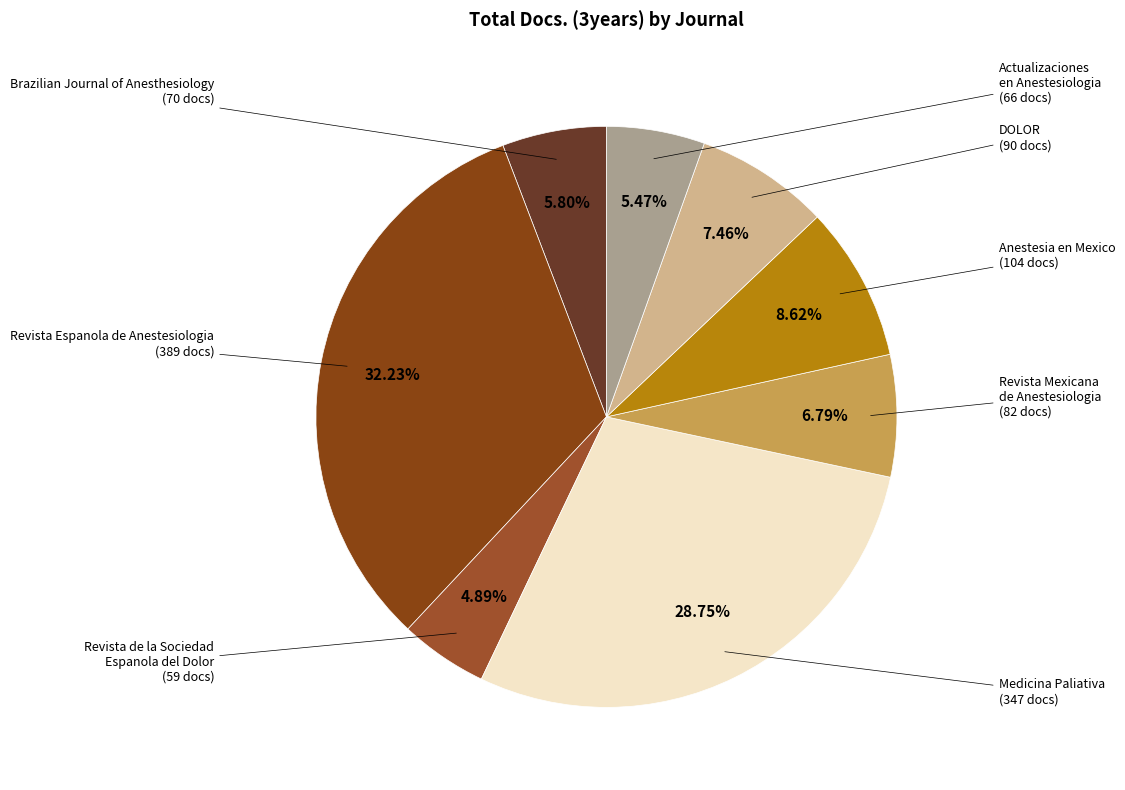

How many segments does this pie chart have?

8